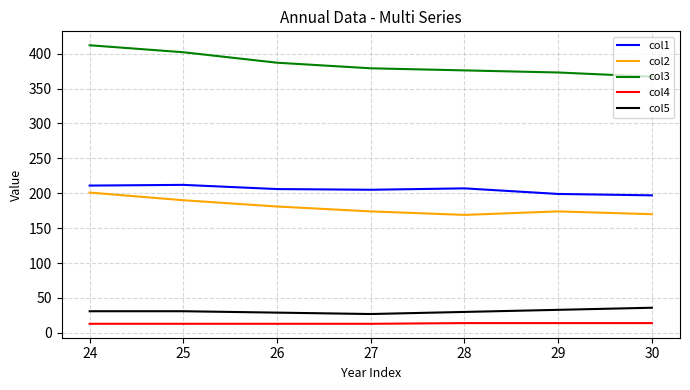

What is the difference between the maximum and minimum values in the col4 series?

1